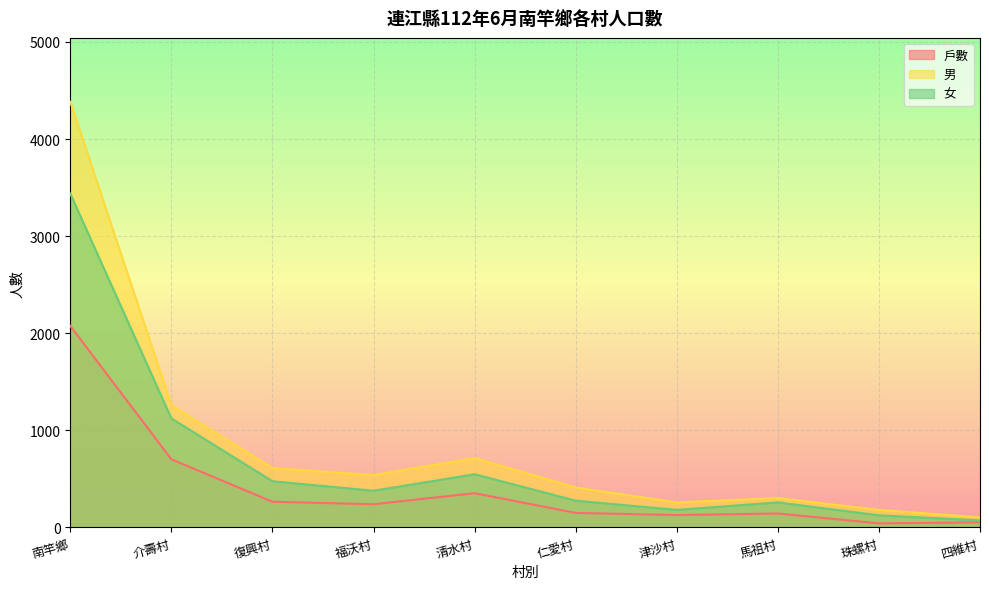

Which has a higher value, 四維村 or 馬祖村?

馬祖村